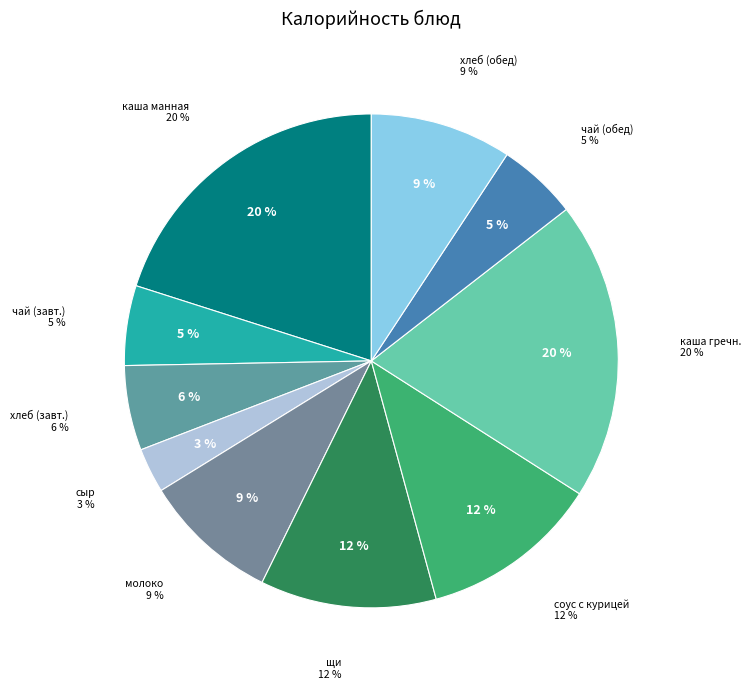

To the nearest percent, what is the difference between the largest and smallest slice percentages?

17%